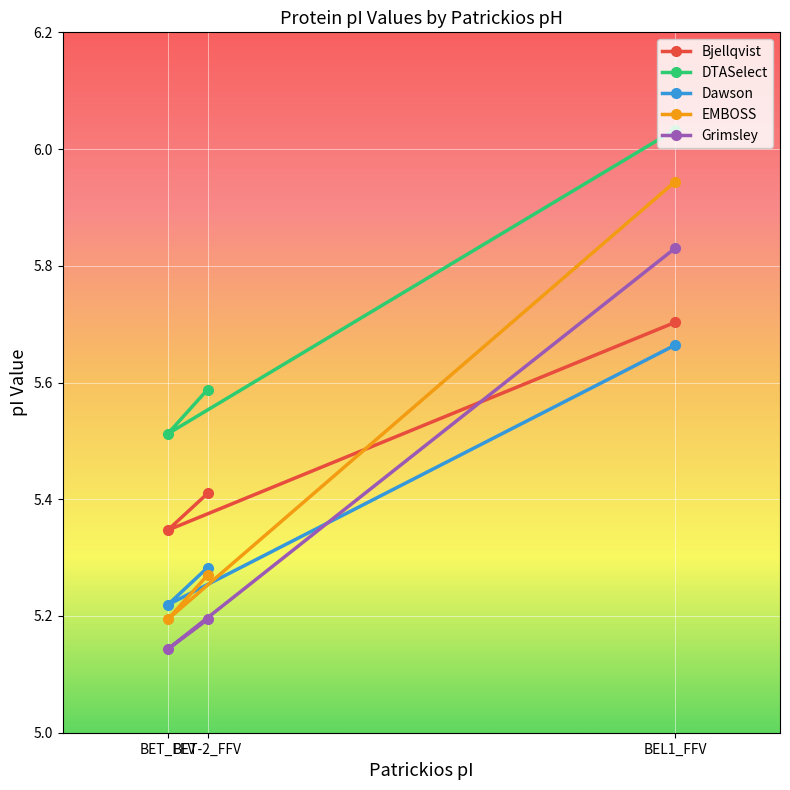

The Grimsley series shows 8.9 at BEL1_FFV. True or false?

False